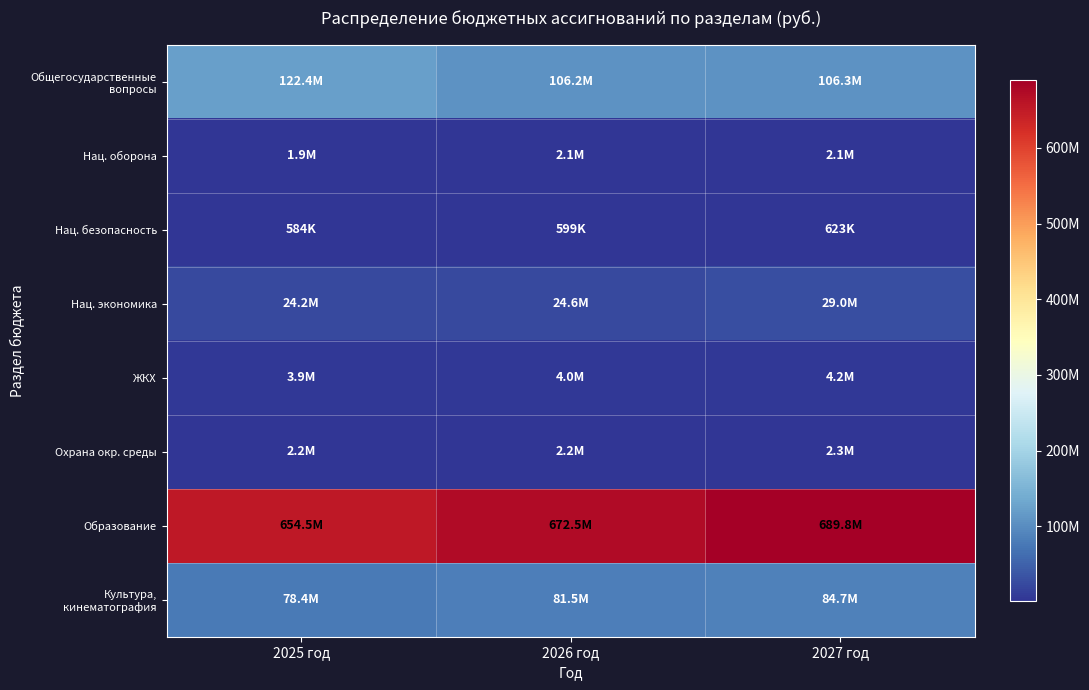

How many categories are shown in the chart?

3